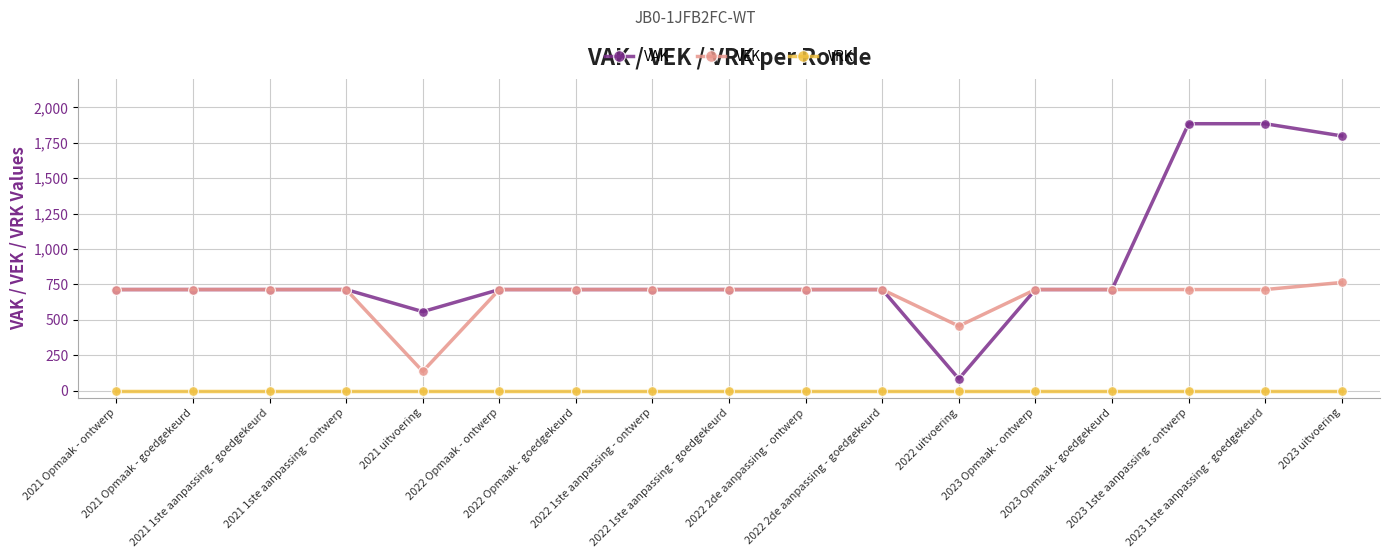

List the series in order of their overall mean, highest first.

VAK, VEK, VRK